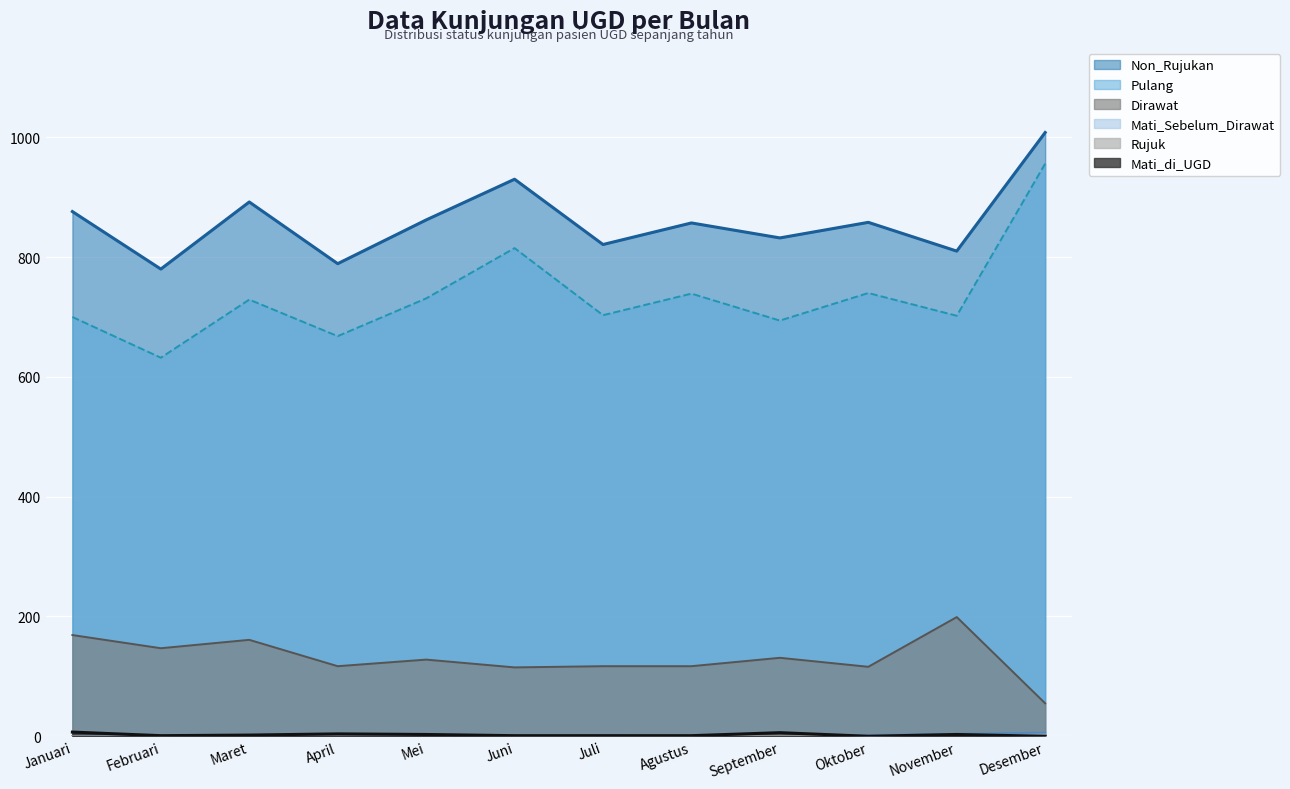

True or false: Rujuk has a value of 0 at Mei.

False